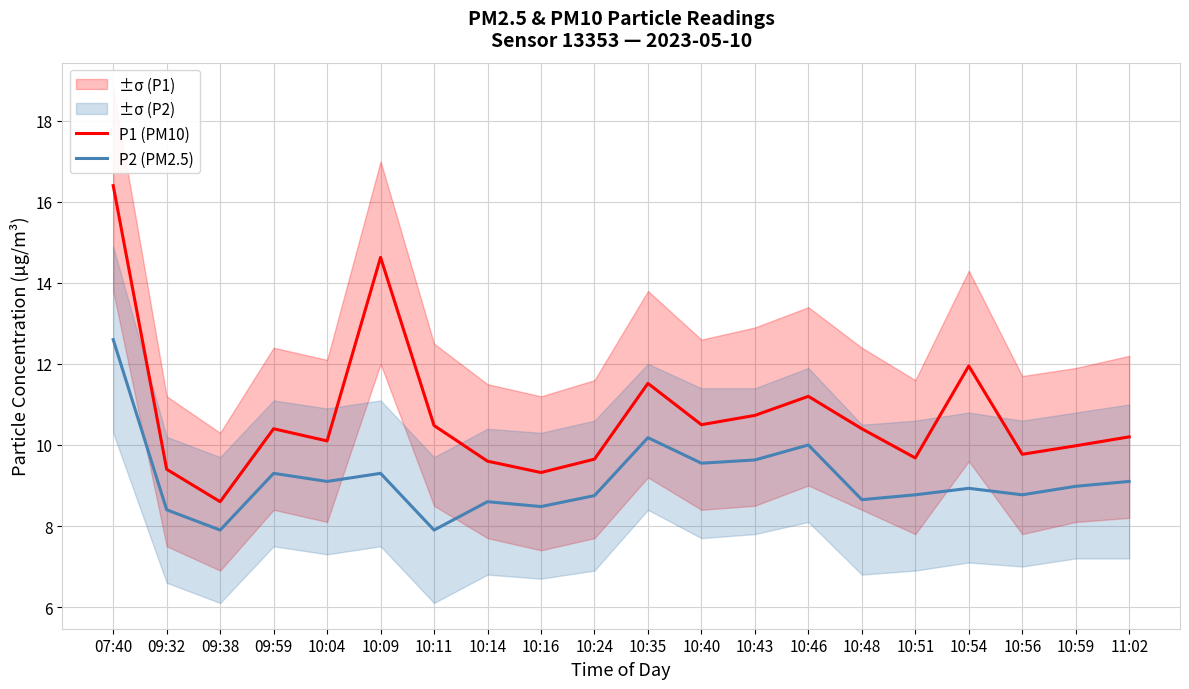

Which series has the largest total across all categories?

P1 (PM10)